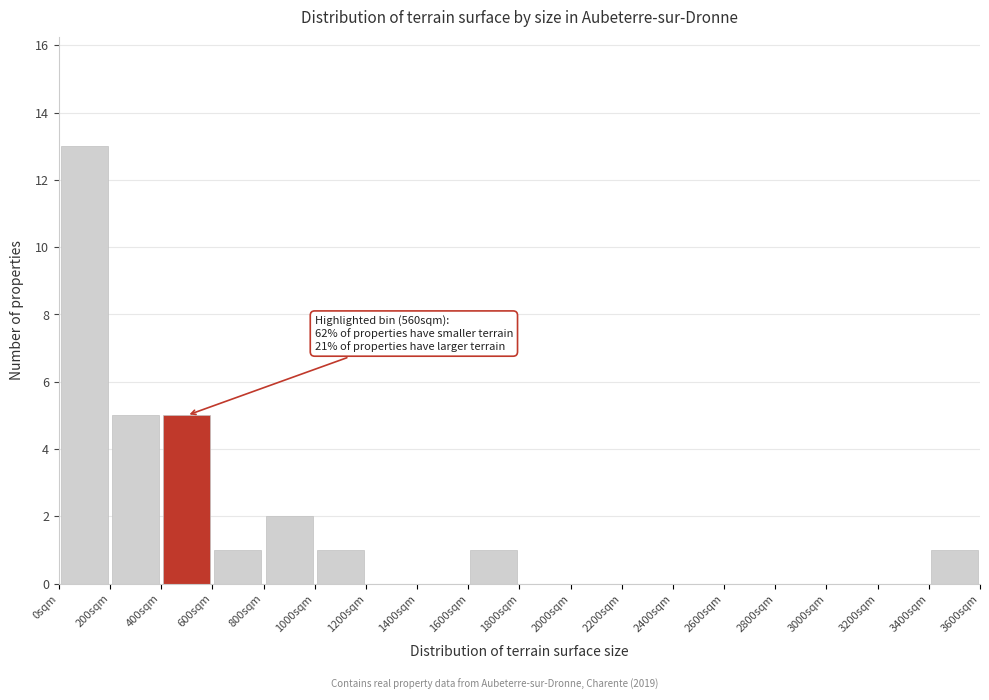

Which range on the x-axis has the tallest bar?

0 to 200